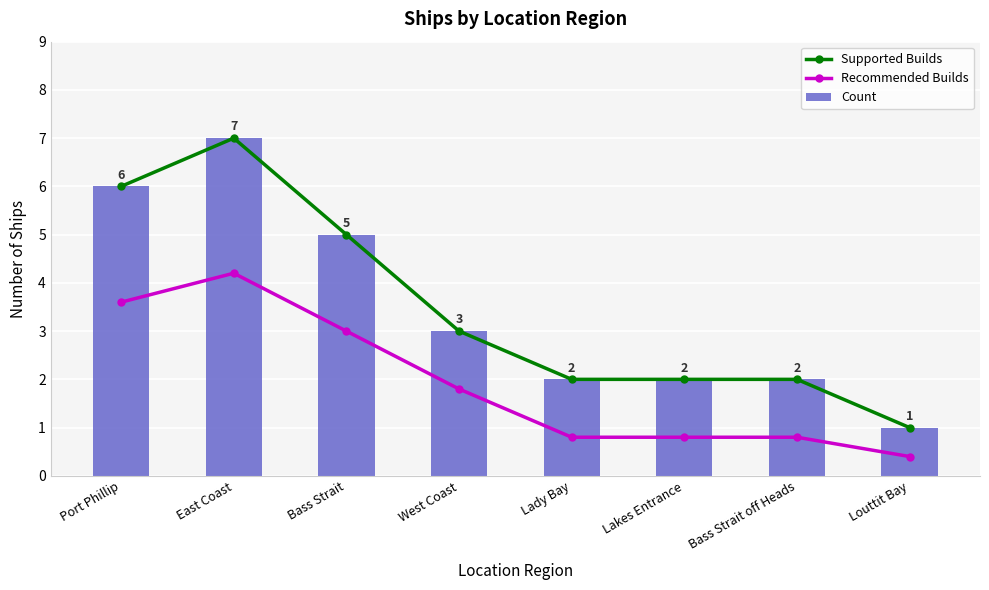

How many groups of bars are there?

8